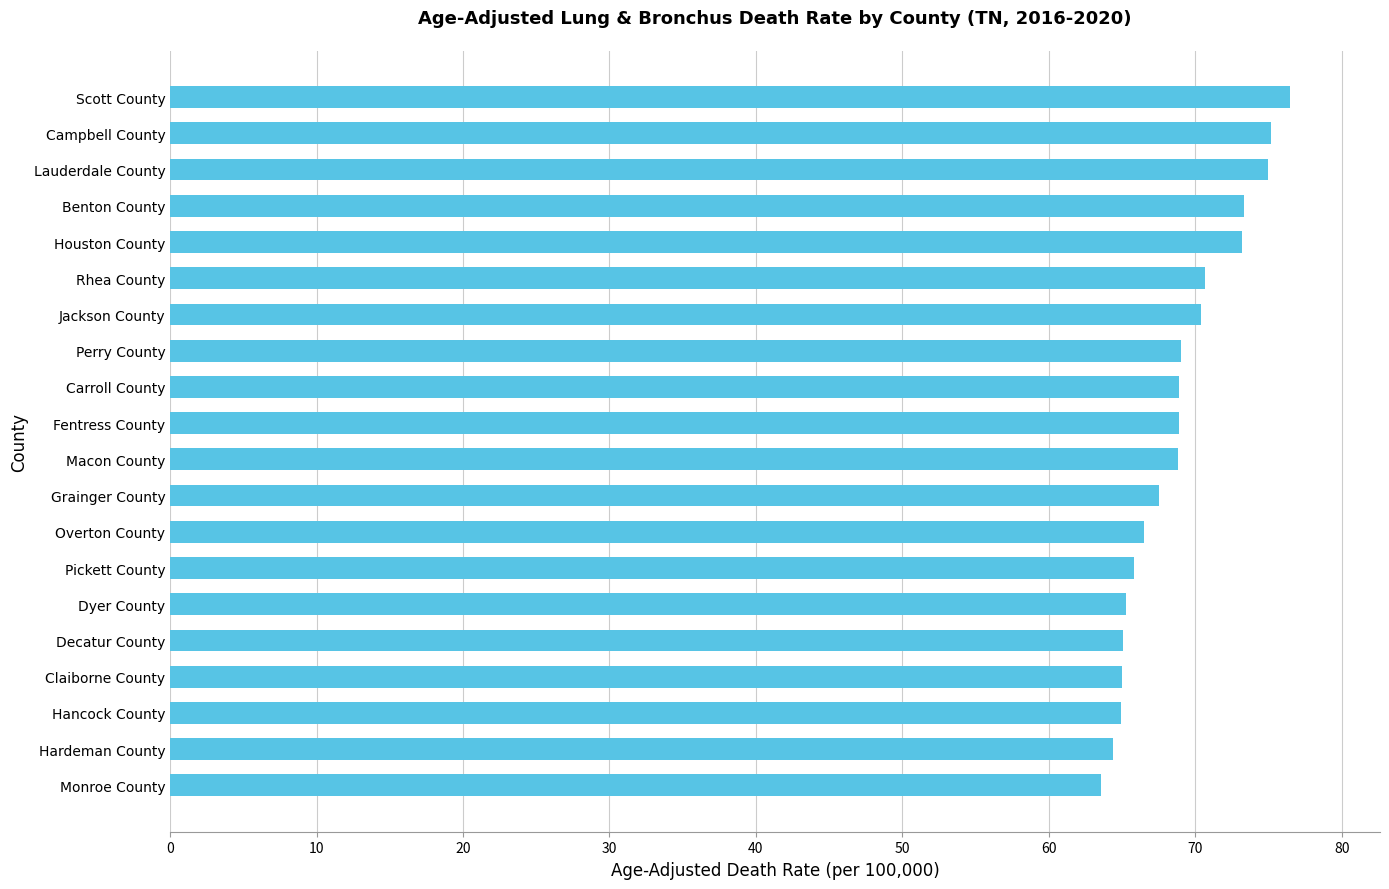

Is it true that the value at Hancock County is 19.0?

False